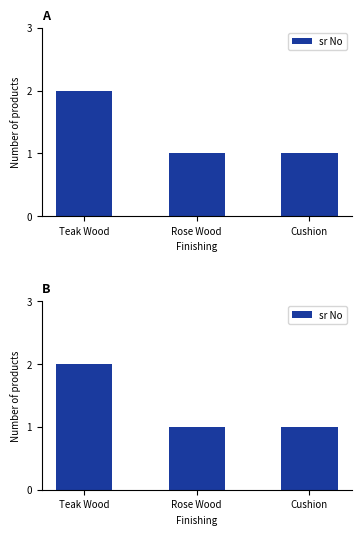

Which has a higher value, Rose Wood or Cushion?

Rose Wood